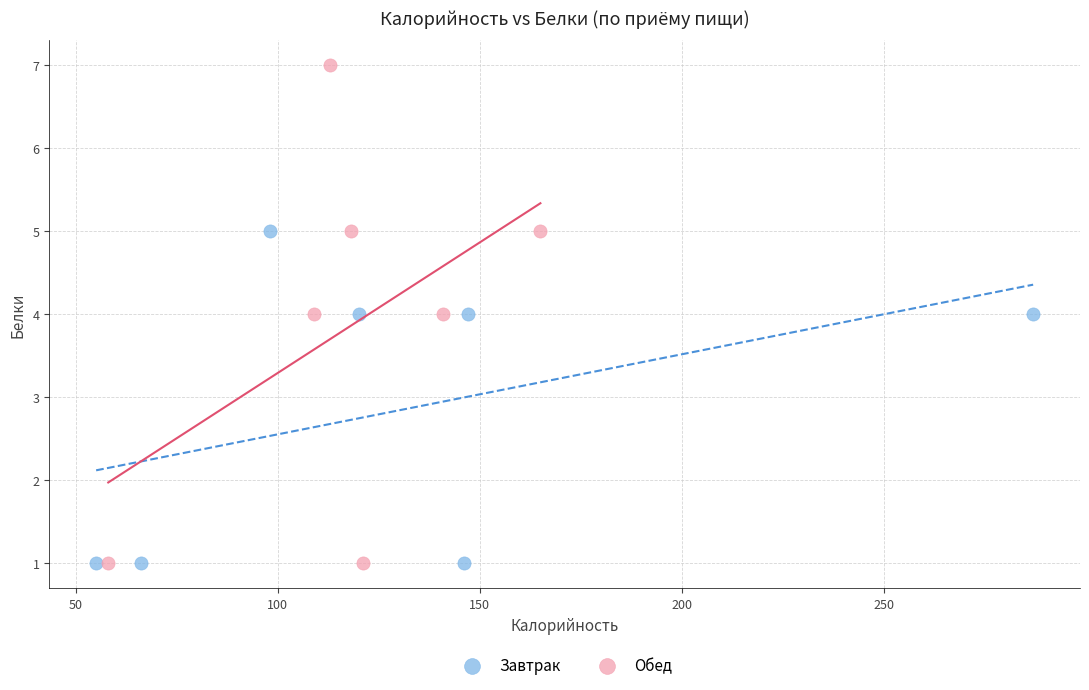

Which series has the largest Y range (max minus min)?

Обед